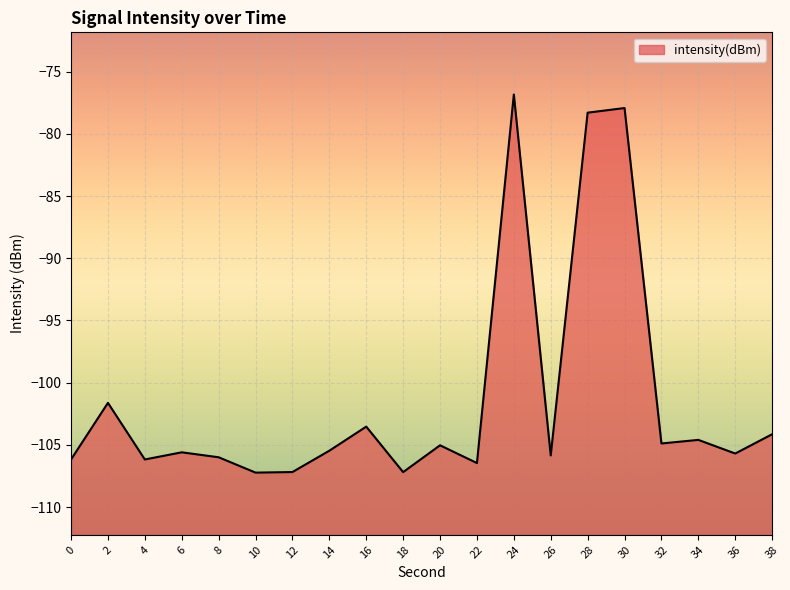

What is the difference between the maximum and minimum values?

30.4